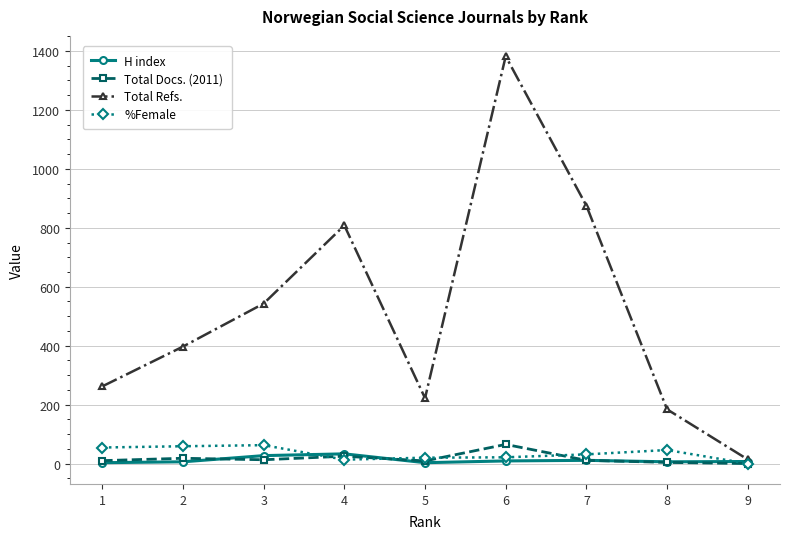

What is the value of the %Female point at the 4th from the left?

13.3